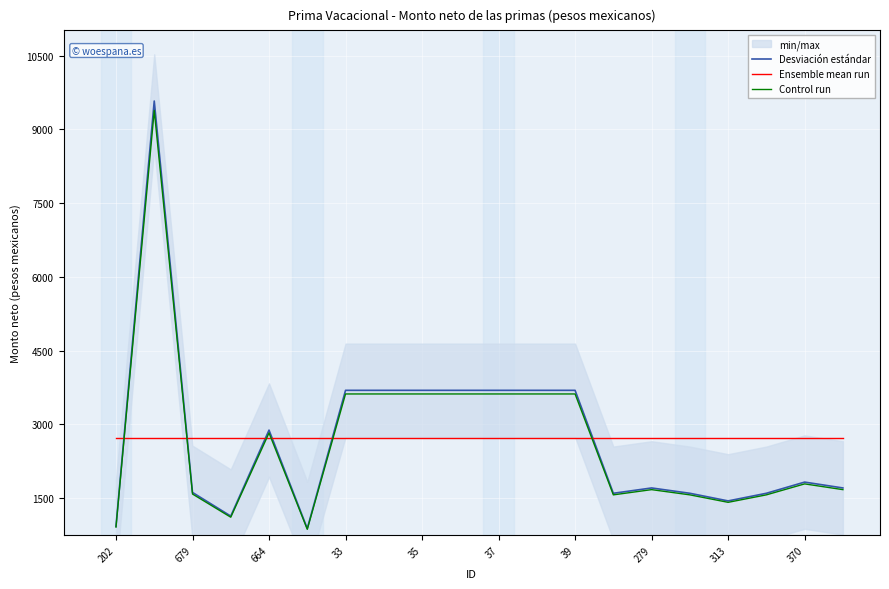

The value of Ensemble mean run at 11 is 4029.1. True or false?

False